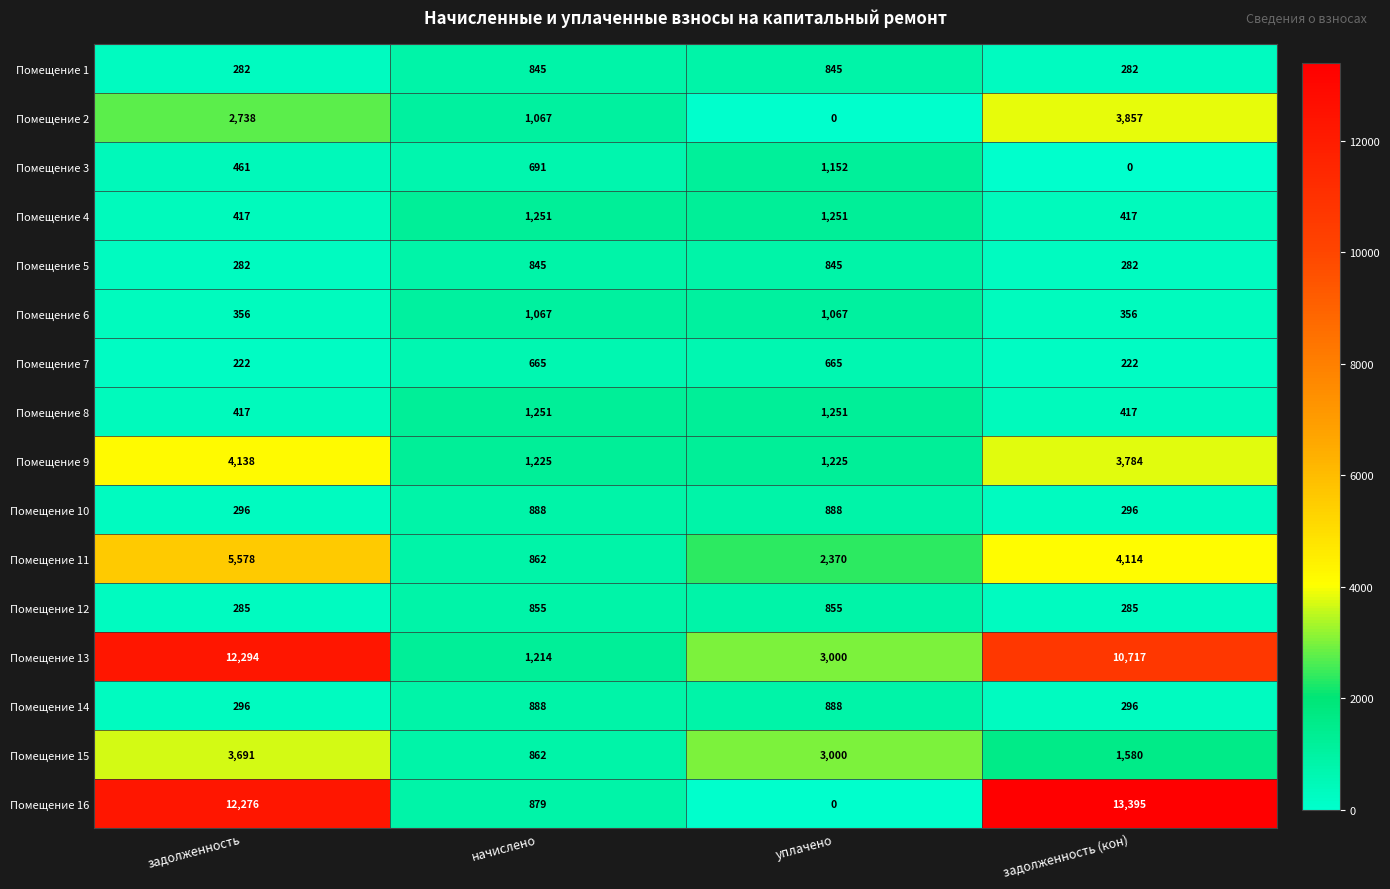

Is it true that Помещение 11 equals 2370 at уплачено?

True